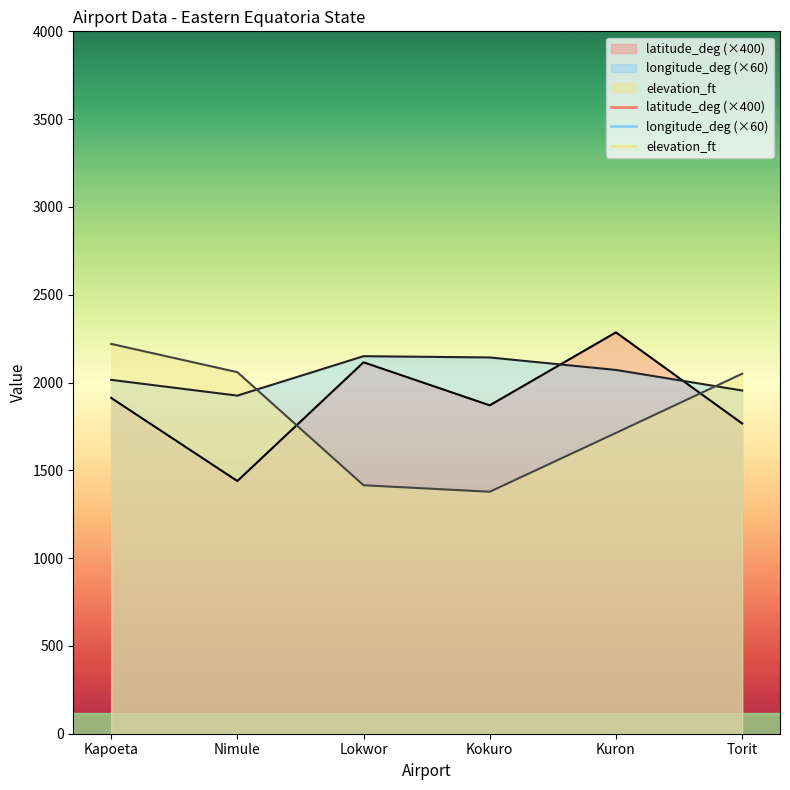

Reading right to left, extract all data points from this chart.

latitude_deg: 1766.7	2285.6	1870.1	2115.2	1439.1	1912.3
longitude_deg: 1954.5	2071.6	2142.7	2150.0	1925.4	2015.2
elevation_ft: 2050.0	1713.0	1378.0	1415.0	2059.0	2220.0